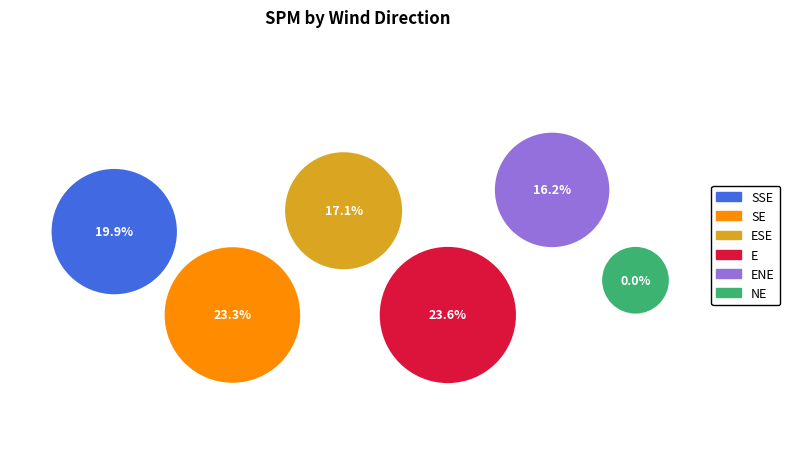

Does any single category account for the majority?

No